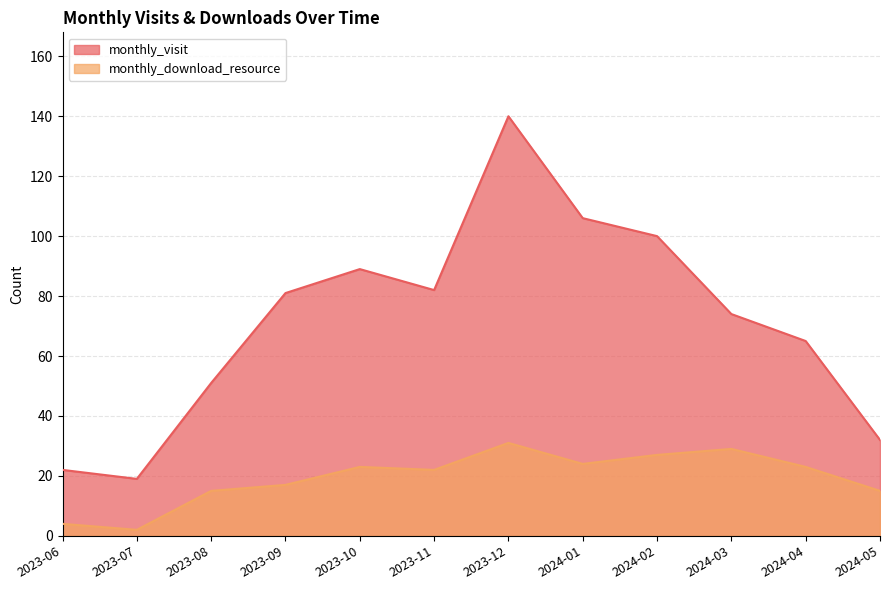

Which label corresponds to the largest value in the chart?

2023-12